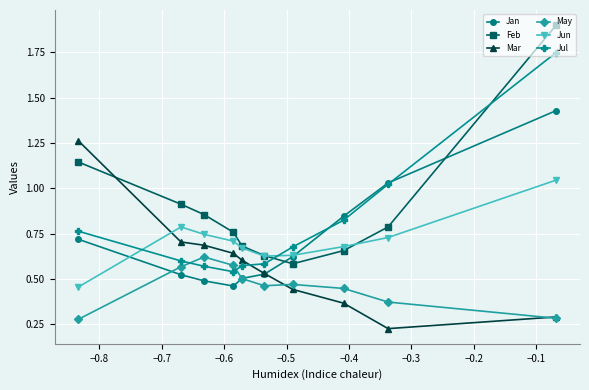

Which series has the widest spread of values?

Feb